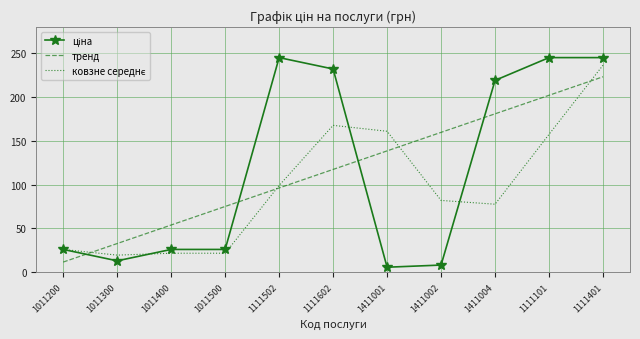

At which category is the sum across all series the highest?

1111401